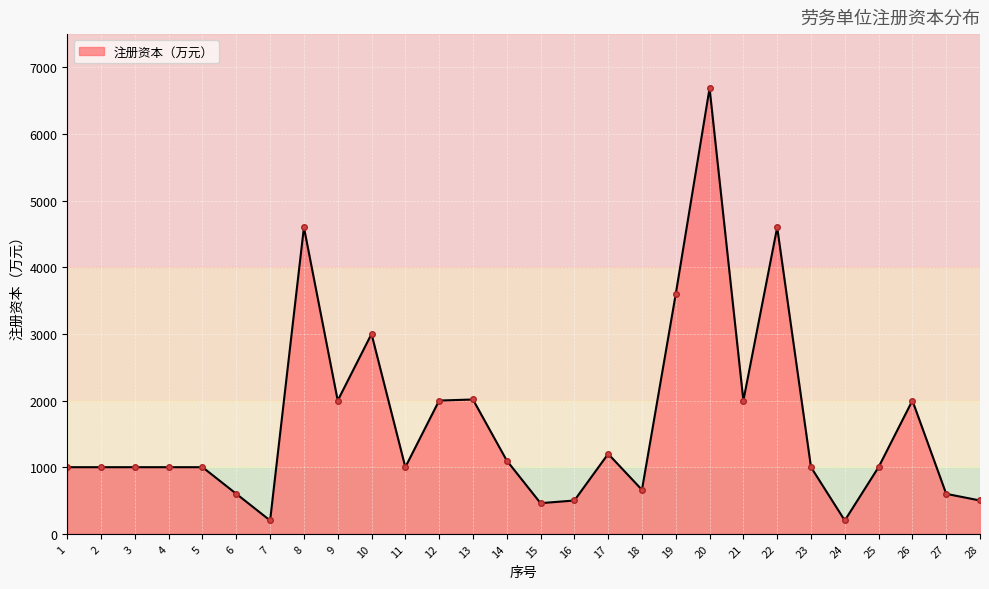

What is the maximum value shown in the chart?

6688